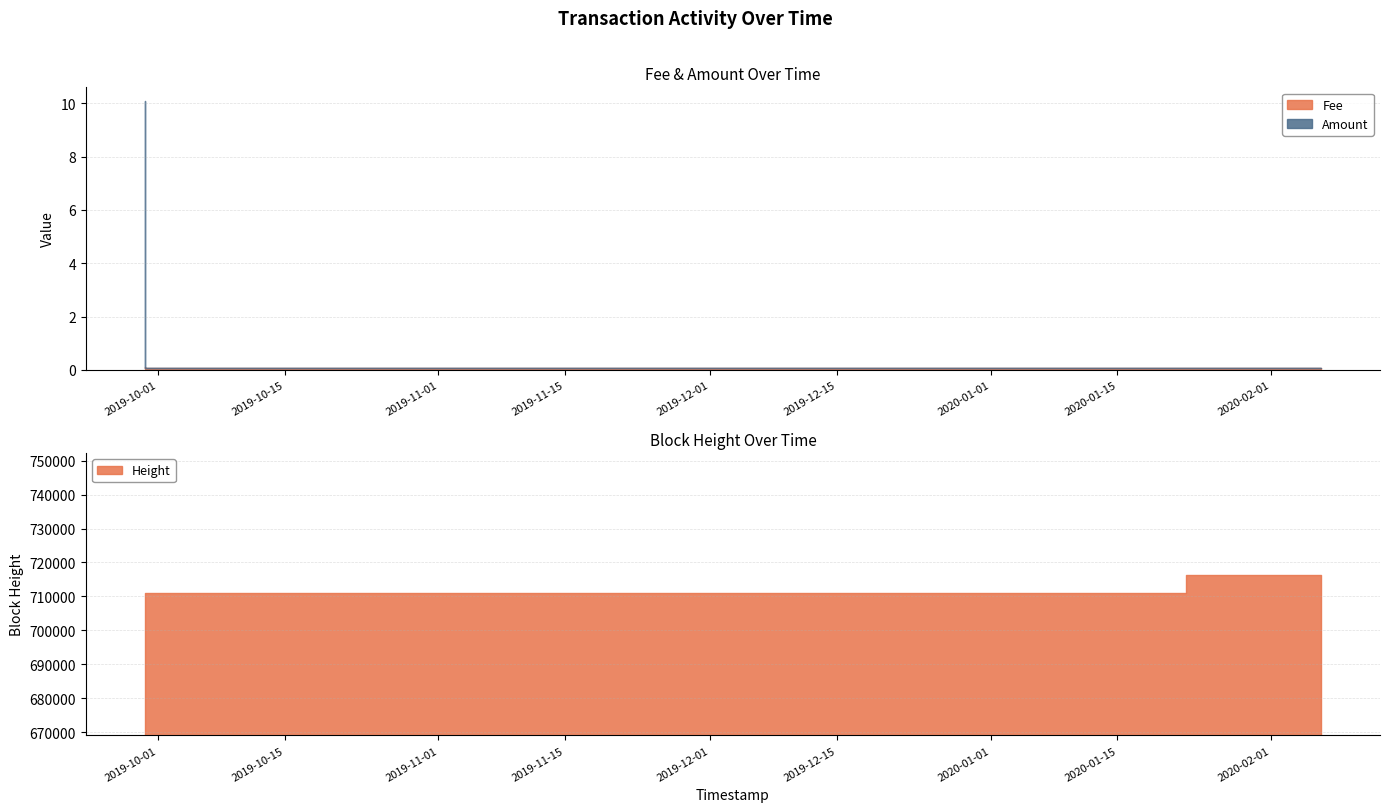

Between 2019-09-29 13:03:40 and 2020-02-06 12:02:55, which is larger?

2019-09-29 13:03:40